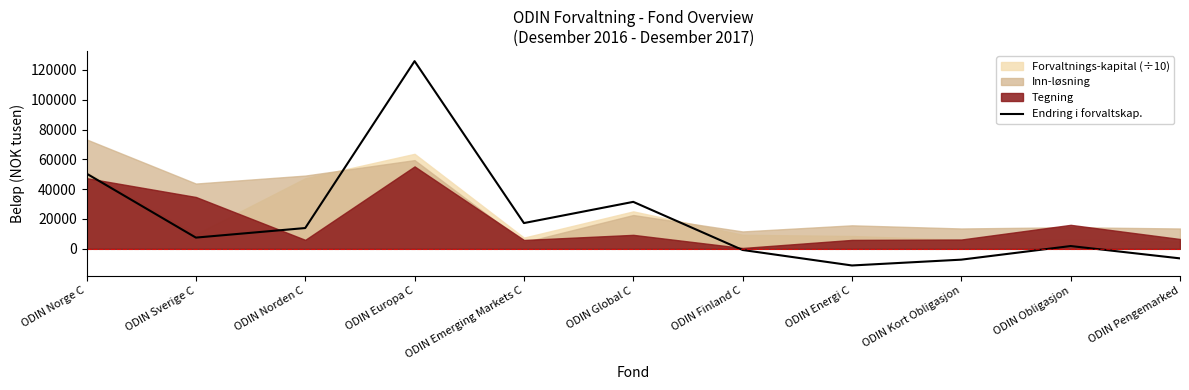

The chart shows a value of -773 at ODIN Finland C. True or false?

True